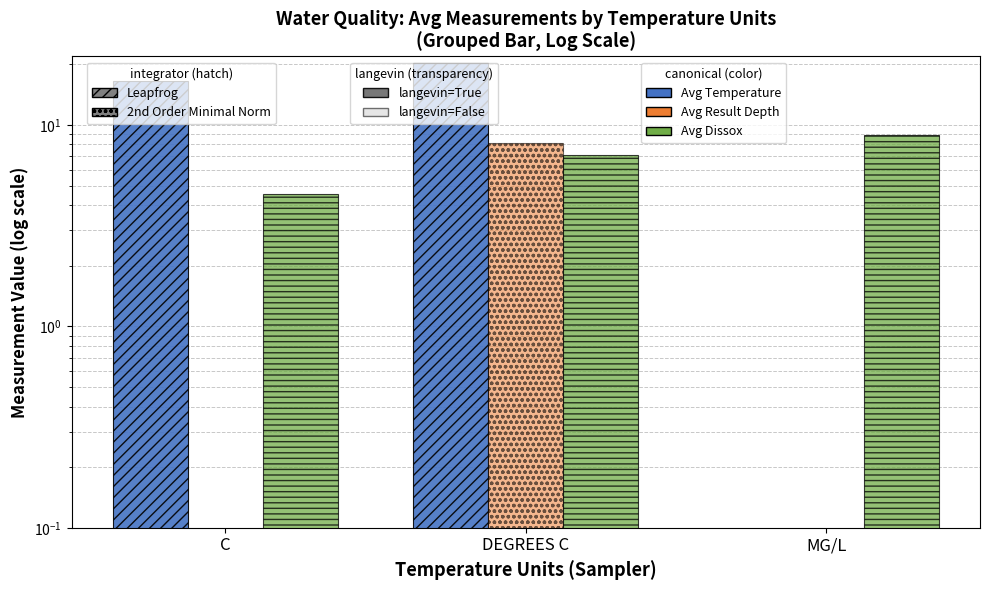

Reading right to left, what are all the values shown in this chart?

Avg Temperature: 0.0	20.3	16.6
Avg Result Depth: 0.0	8.1	0.0
Avg Dissox: 8.9	7.1	4.5